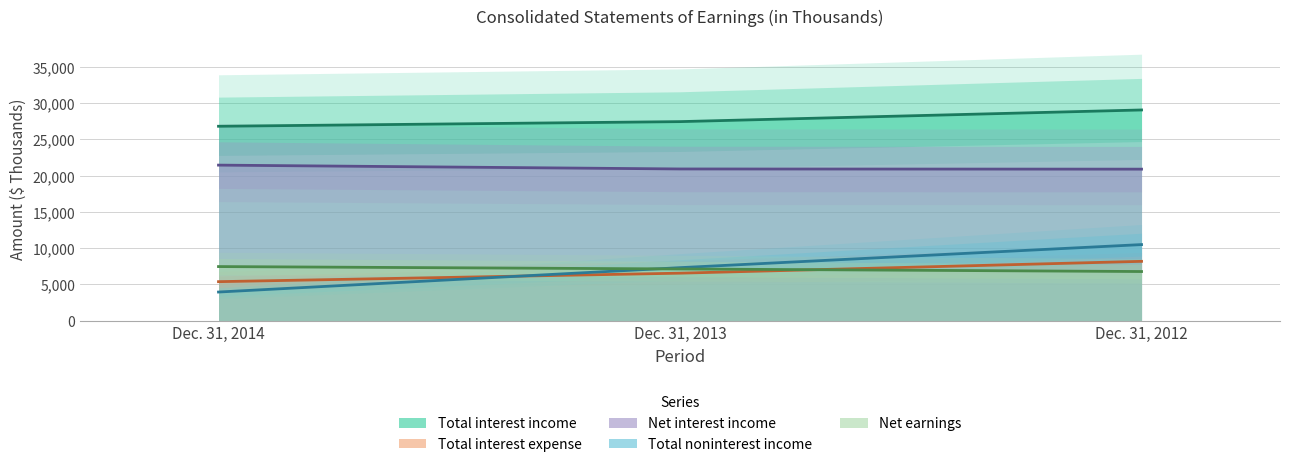

True or false: Total interest expense has a value of 8170 at Dec. 31, 2012.

True